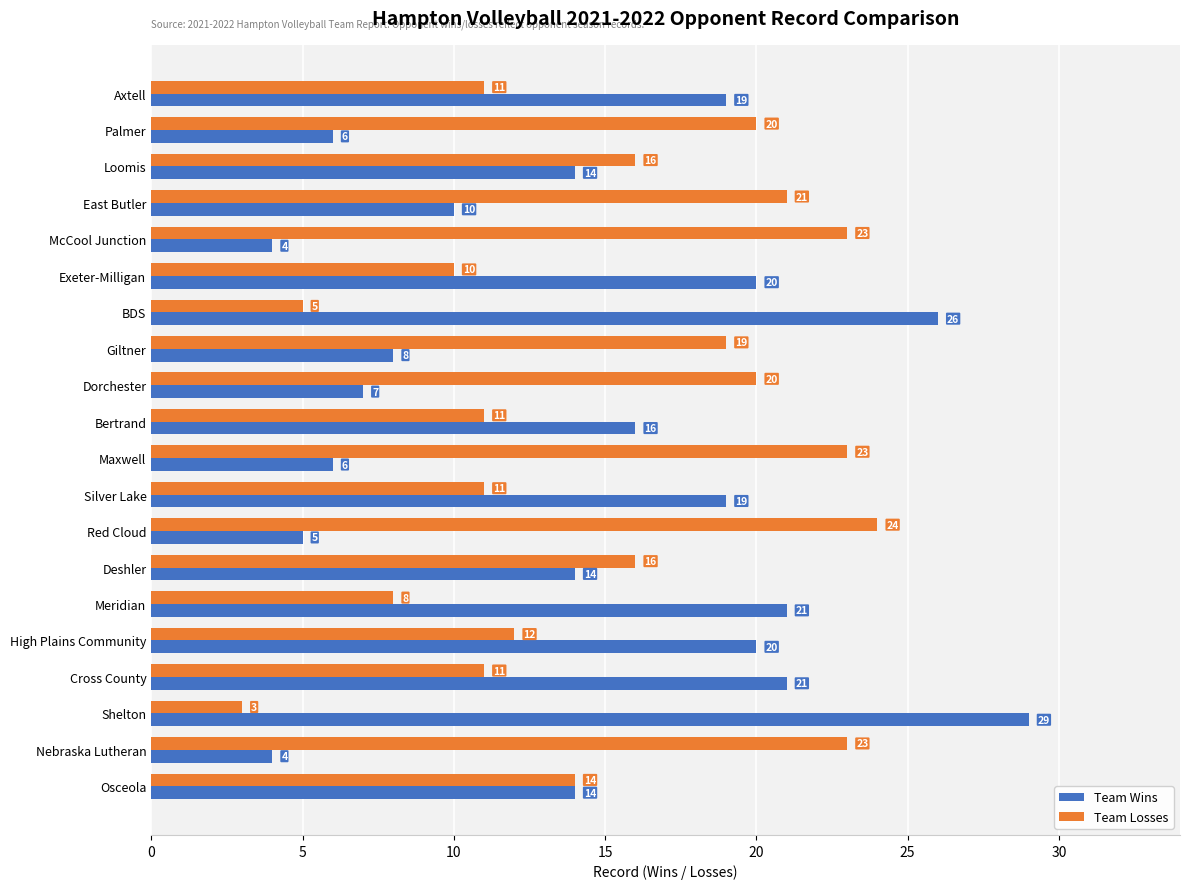

At which label is Team Losses closest to 13?

High Plains Community